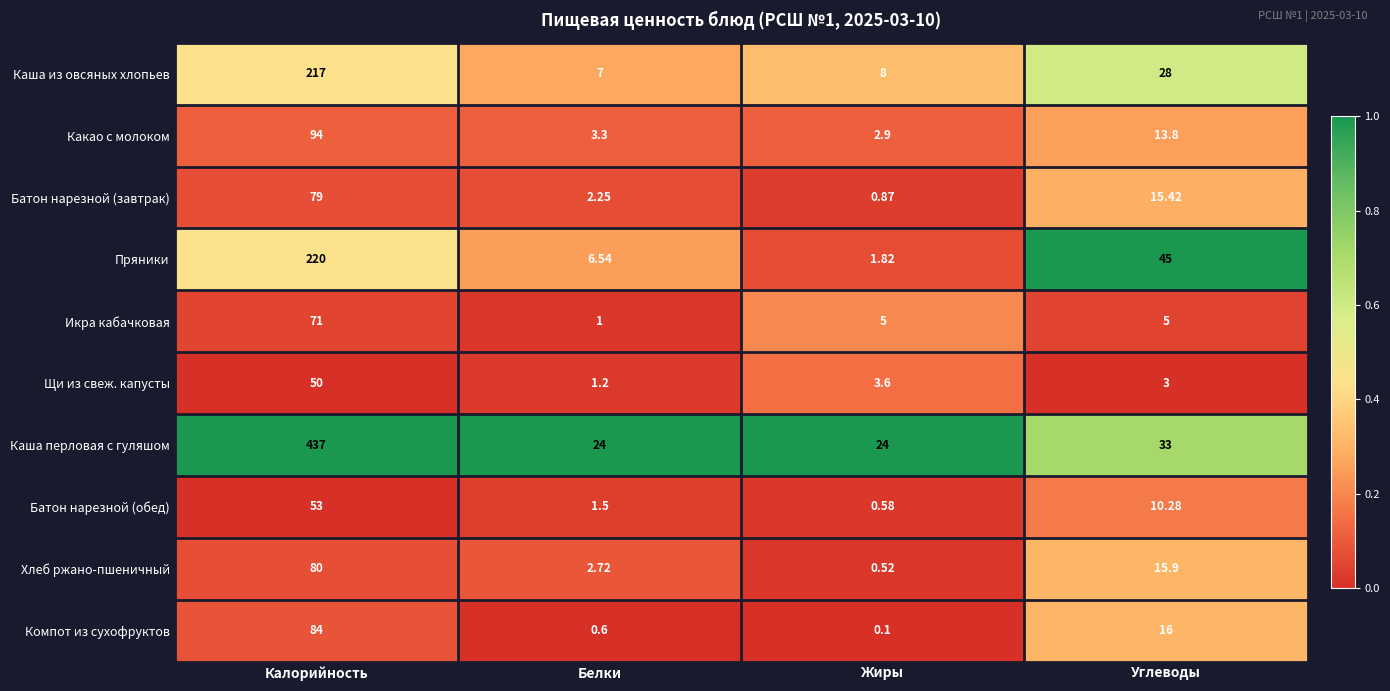

Which series has the widest spread of values?

Каша перловая с гуляшом